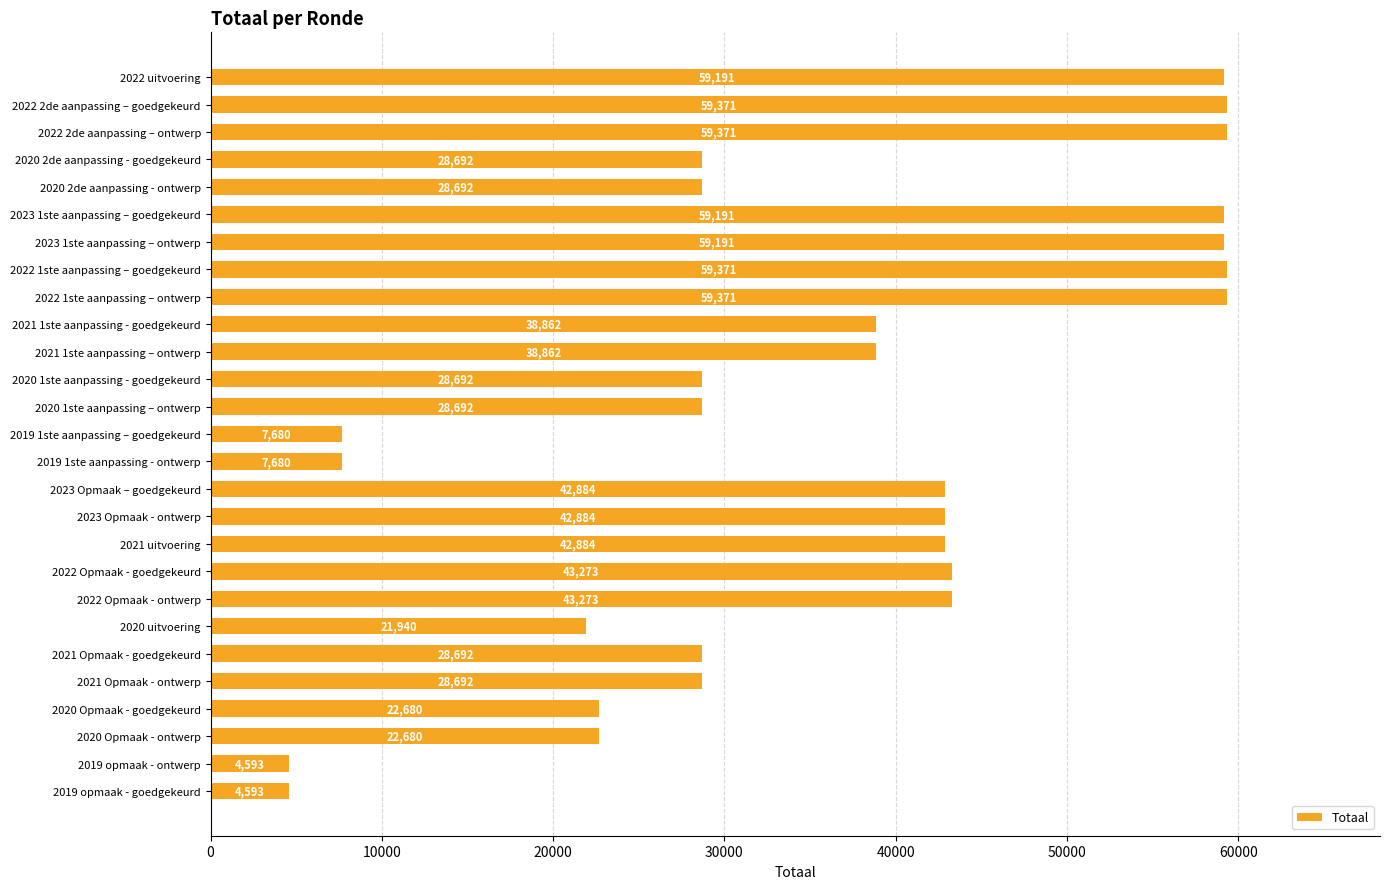

The value at 2021 Opmaak - goedgekeurd is 28692. True or false?

True